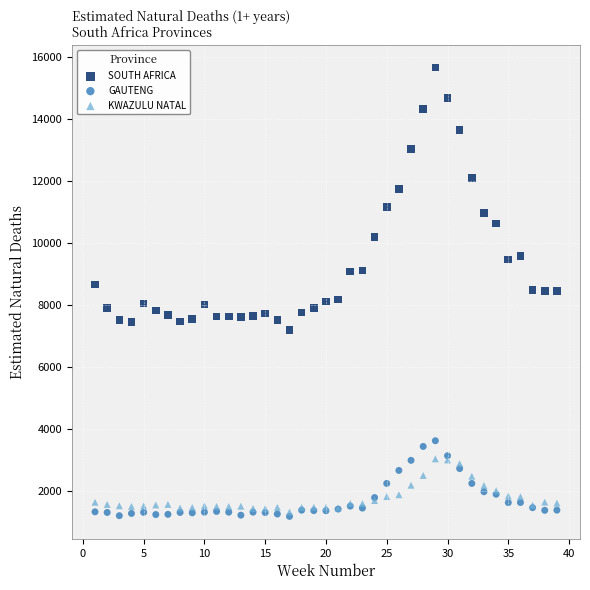

What are all the series names shown in the legend?

SOUTH AFRICA, GAUTENG, KWAZULU NATAL